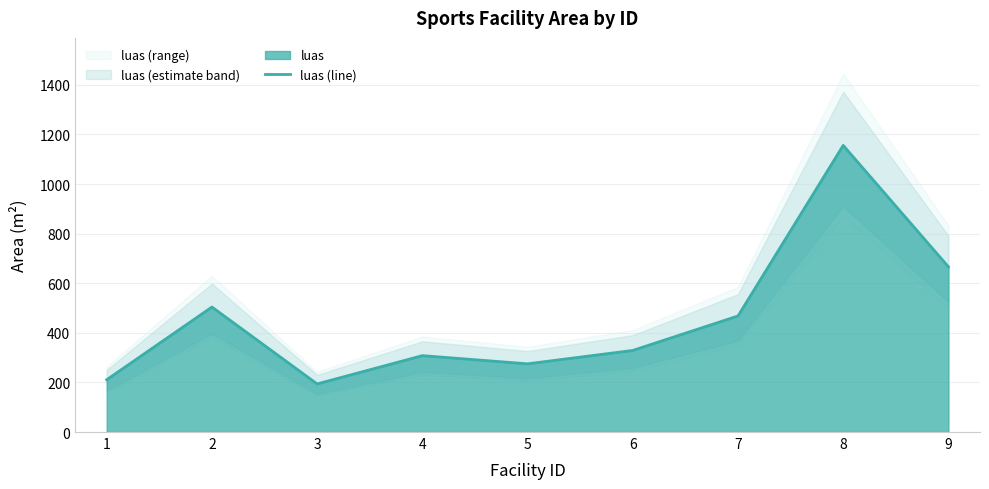

What is the average value?

456.7